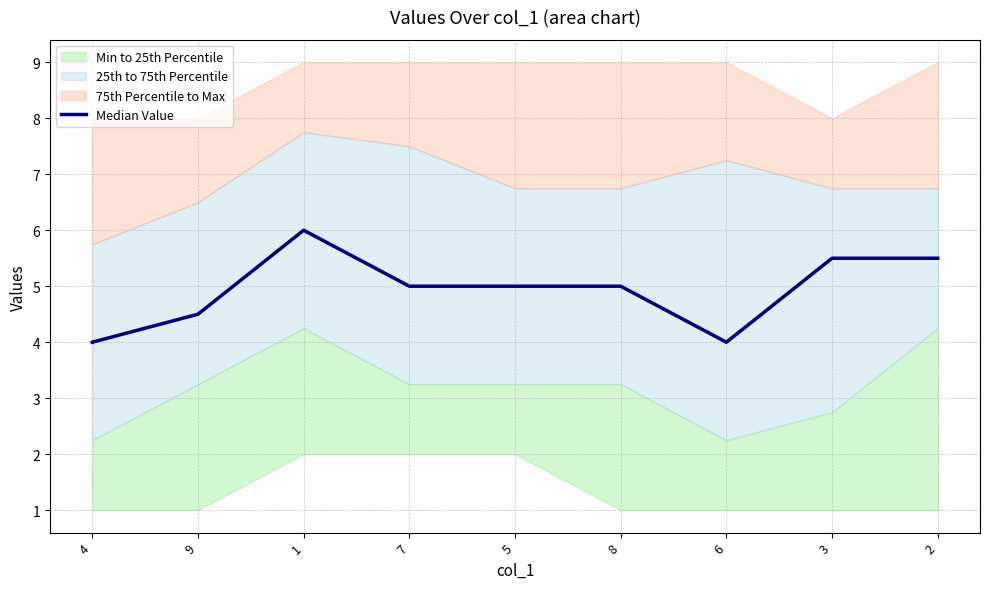

Approximately how many times larger is the value at 5 compared to 6?

1.2